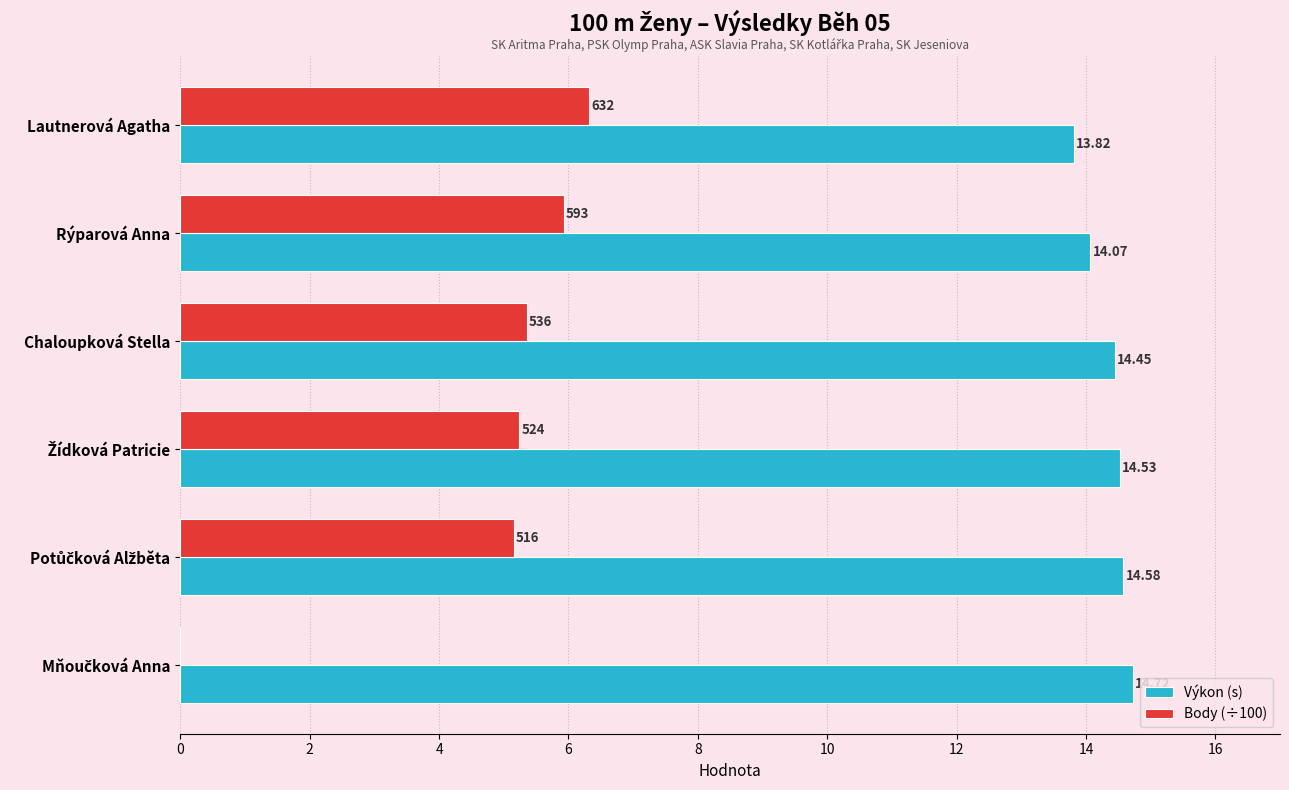

Where is Výkon (s) nearest to the value 14?

Rýparová Anna